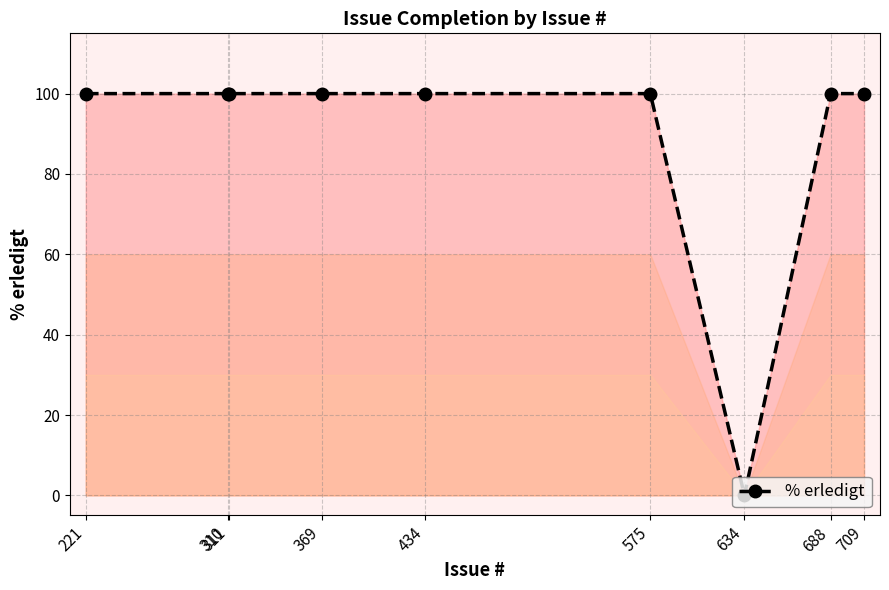

What is the difference between the second highest and minimum values?

100